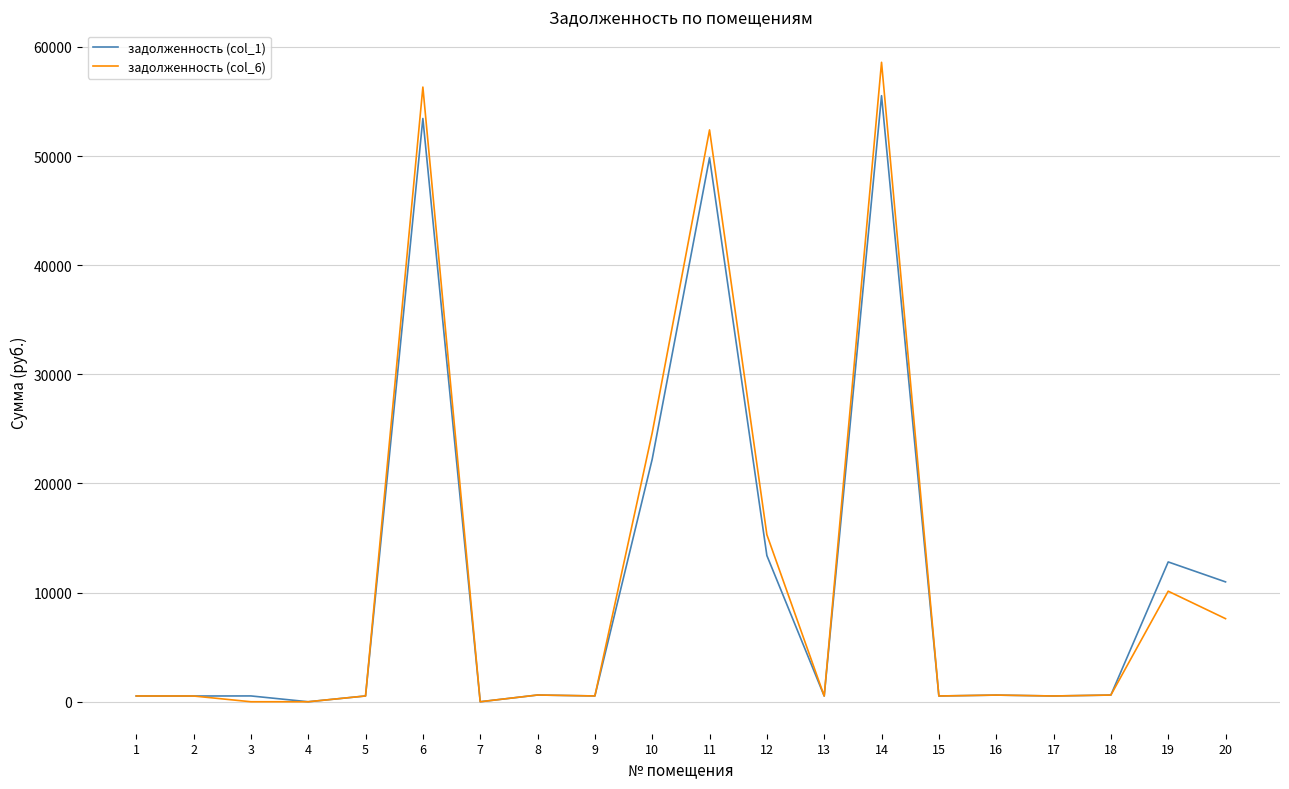

What is the spread (max minus min) of values at 6?

2877.8